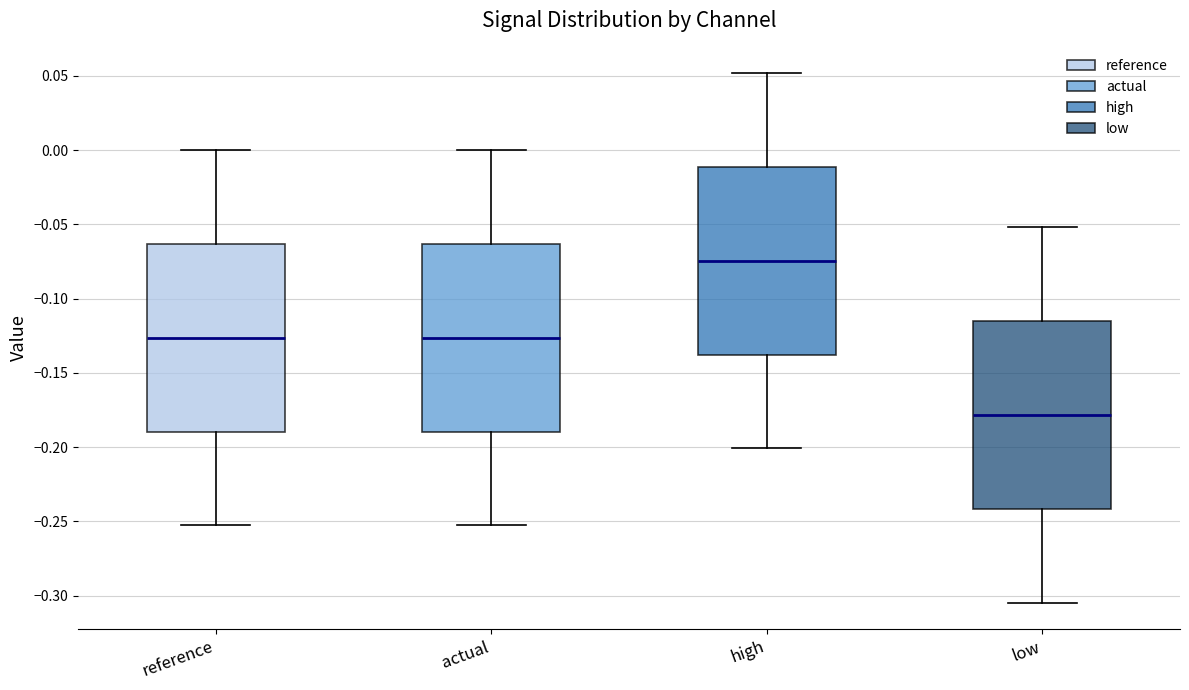

Reading left to right, read every box against the y-axis: the position of its median line, the range the box covers, and the ends of its whiskers. The values are not printed on the chart, so give them approximately, as read against the axis.

reference: median -0.125, box -0.190 to -0.065, whiskers -0.255 to 0.000
actual: median -0.125, box -0.190 to -0.065, whiskers -0.255 to 0.000
high: median -0.075, box -0.140 to -0.010, whiskers -0.200 to 0.050
low: median -0.180, box -0.240 to -0.115, whiskers -0.305 to -0.050